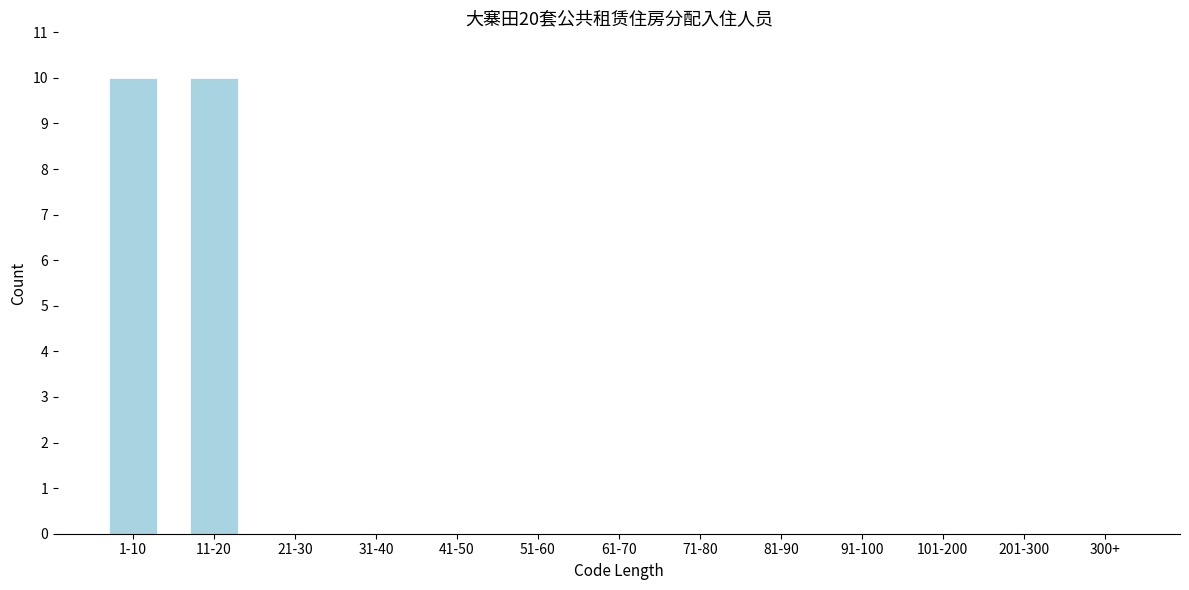

Reading left to right, list all the values displayed in this chart.

1-10=10	11-20=10	21-30=0	31-40=0	41-50=0	51-60=0	61-70=0	71-80=0	81-90=0	91-100=0	101-200=0	201-300=0	300+=0